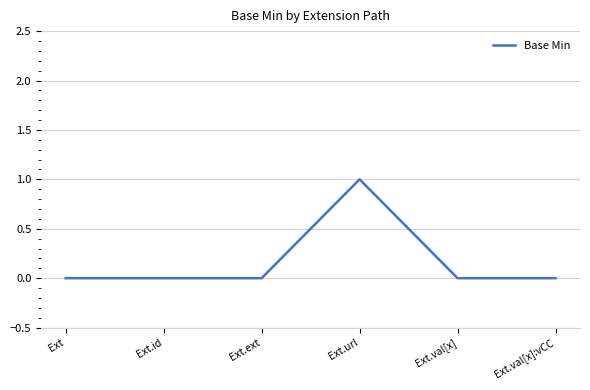

Is it true that the value at Ext.val[x]:vCC is 0?

True